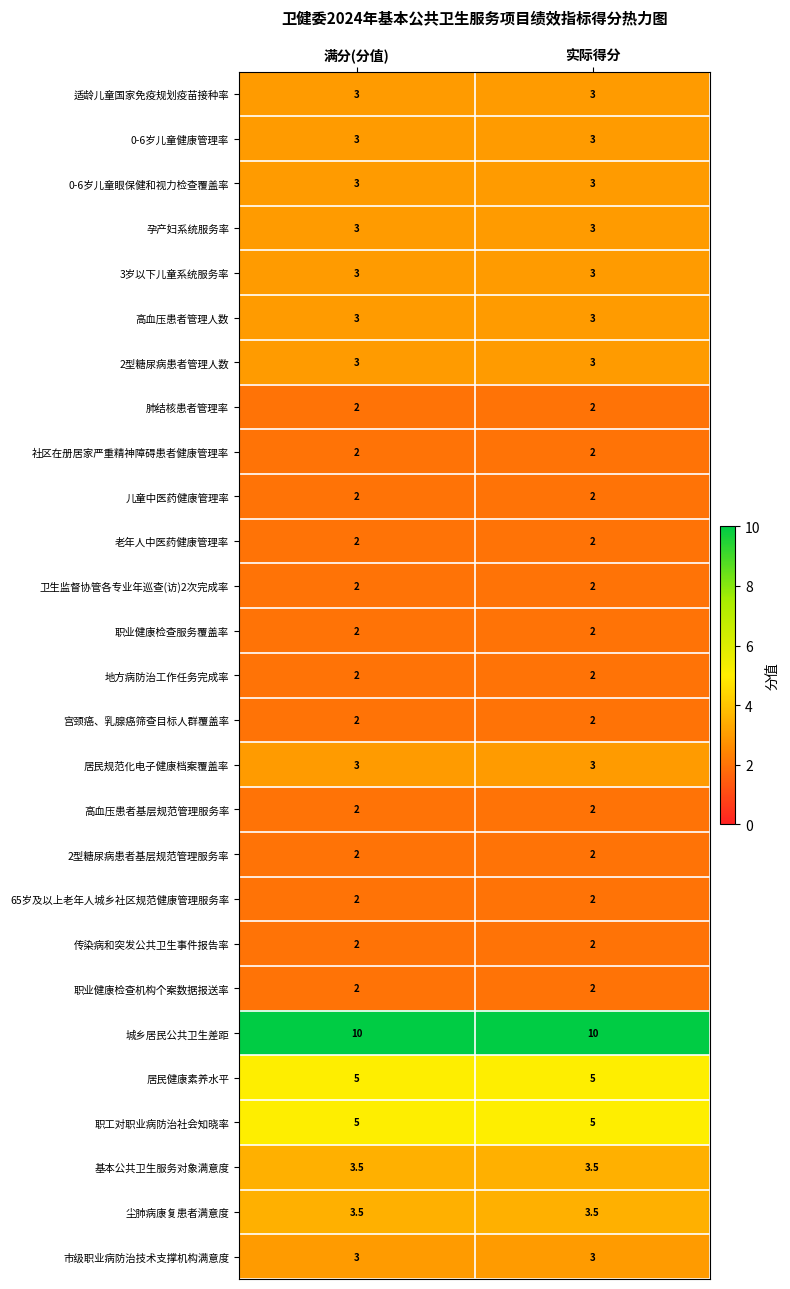

What is the lowest value of the 尘肺病康复患者满意度 series?

3.5